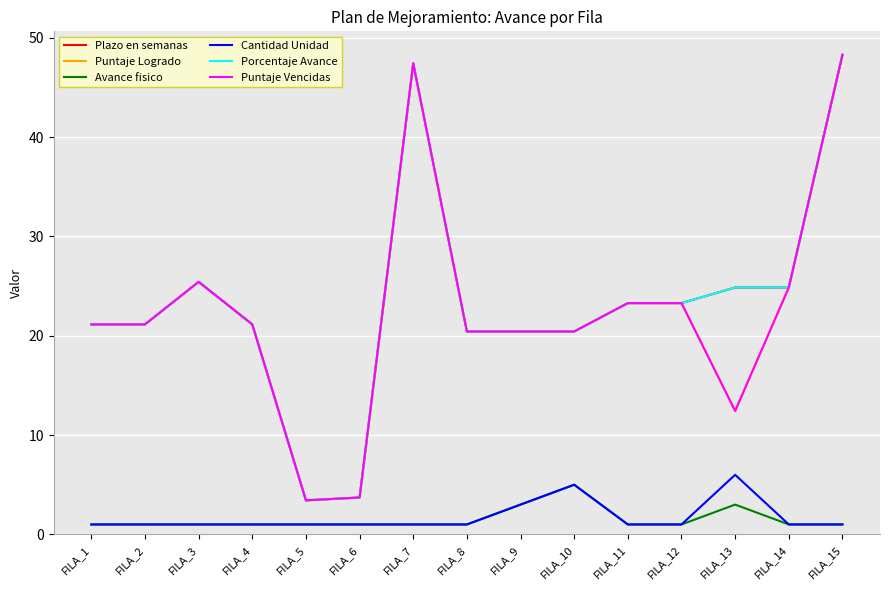

True or false: Avance fisico and Puntaje Logrado cross at least once.

False